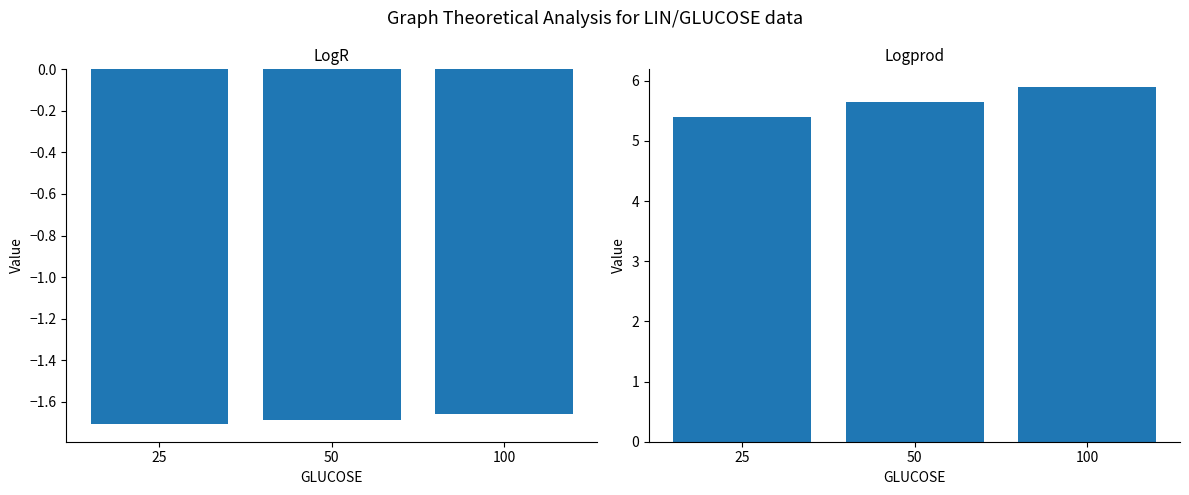

What is the sum of the LogR values at 100 and 50?

-3.3